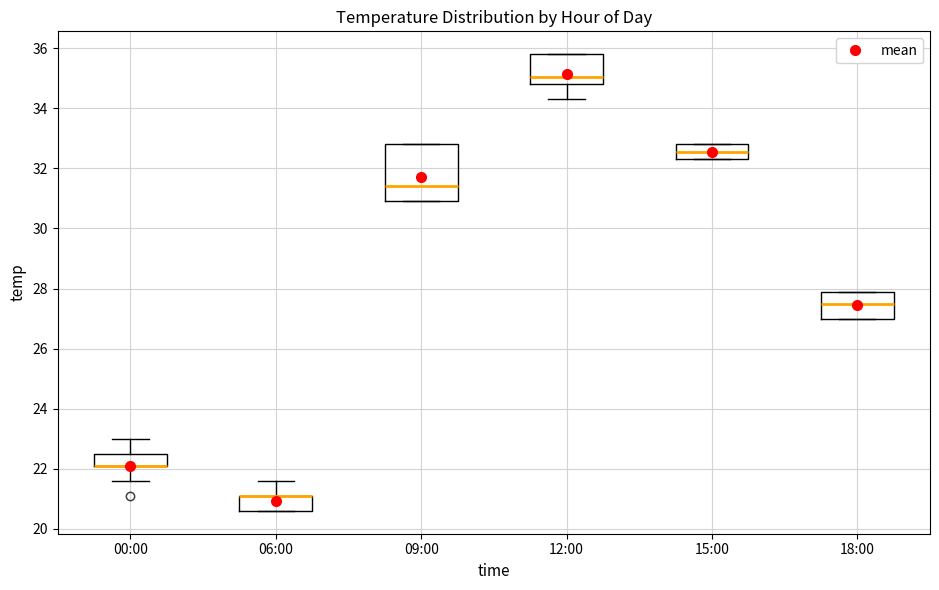

Comparing the boxes themselves (not the whiskers), which one is the tallest?

09:00